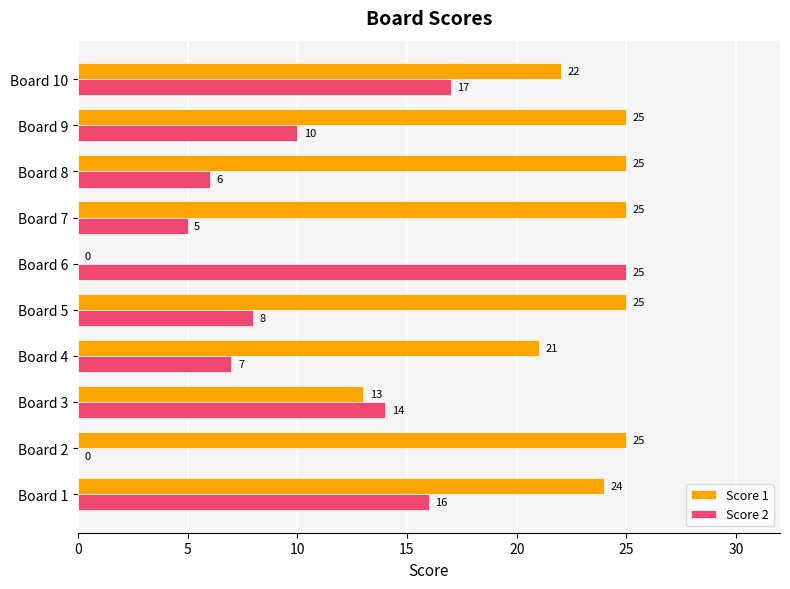

What is the average value of the Score 2 series?

11